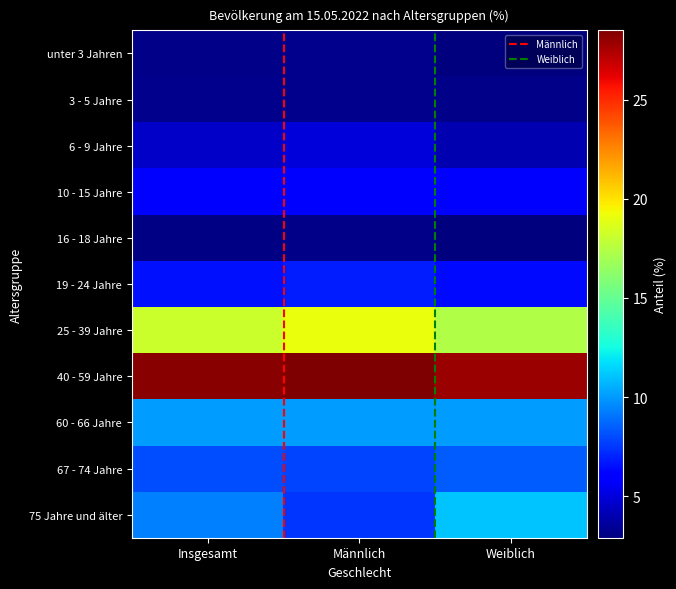

Between Insgesamt and Männlich, which is larger?

Männlich